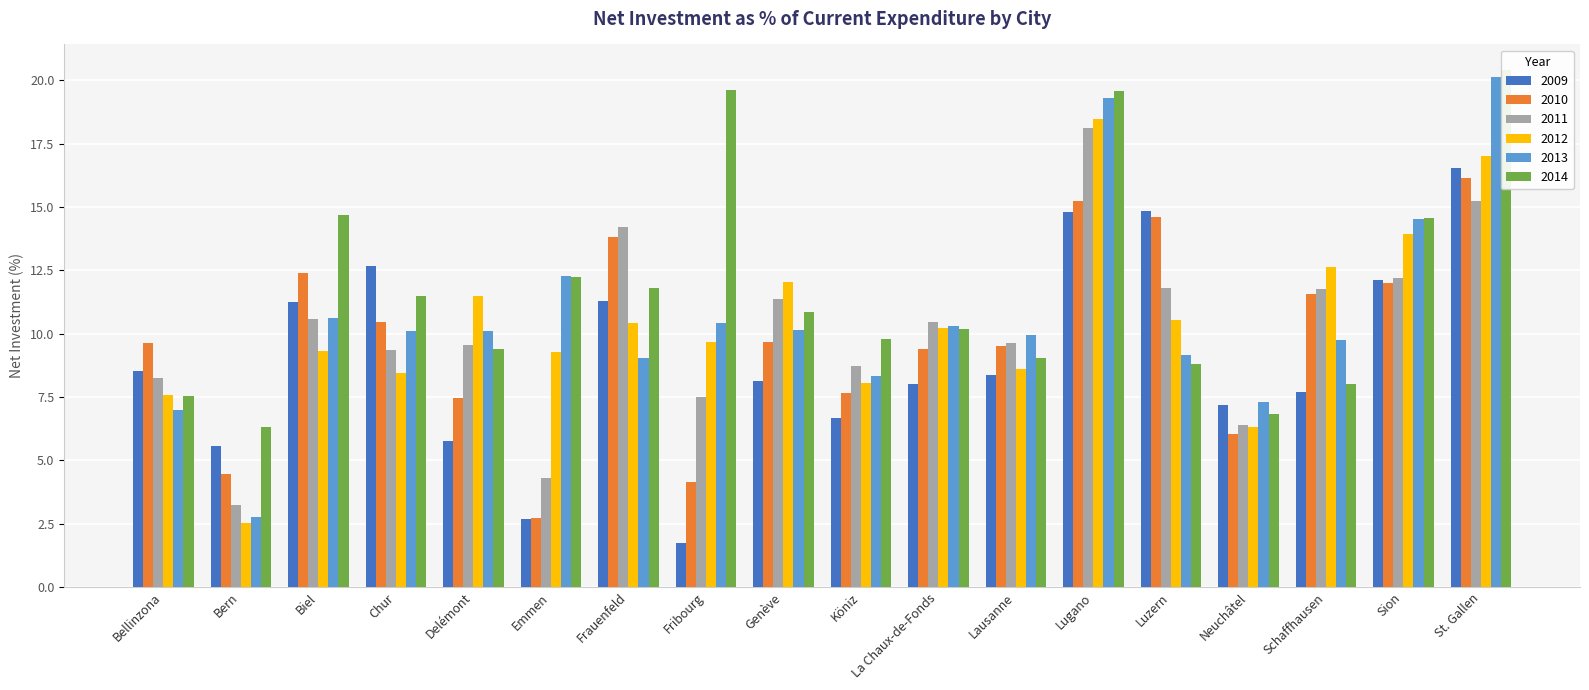

What is the difference between the 2009 values at Bellinzona and Genève?

0.4